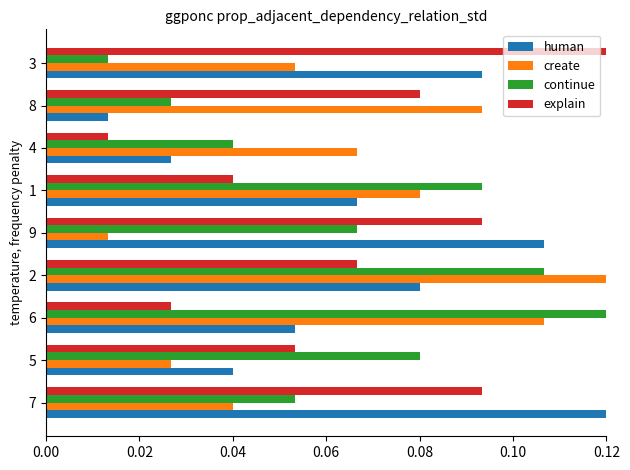

Rank the series at 6 from lowest to highest value.

explain, human, create, continue